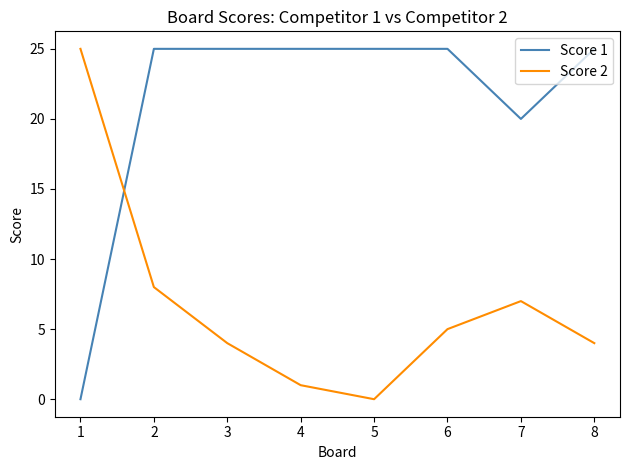

The Score 2 series shows 1 at 4. True or false?

True